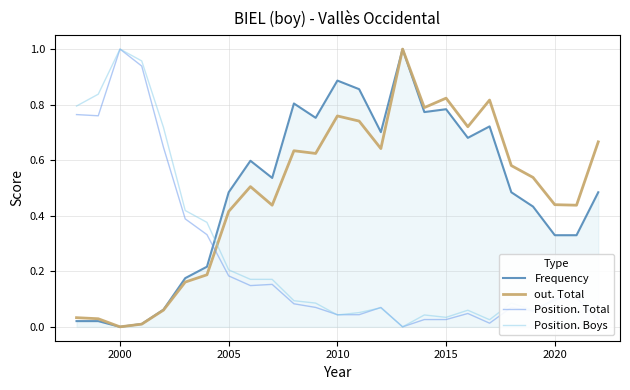

In Position. Boys, how many points are higher than both neighbors (excluding endpoints)?

6